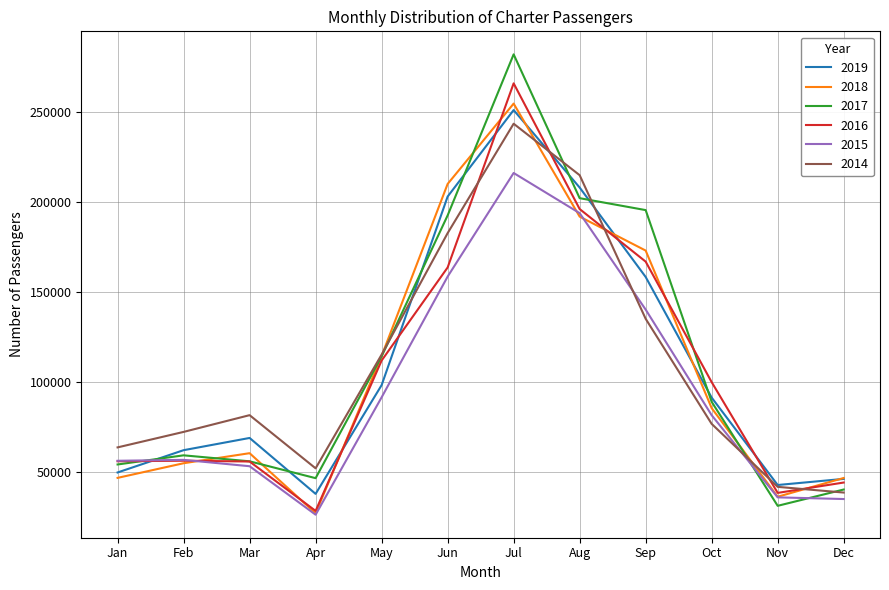

True or false: 2017 has a value of 54083 at Jan.

True